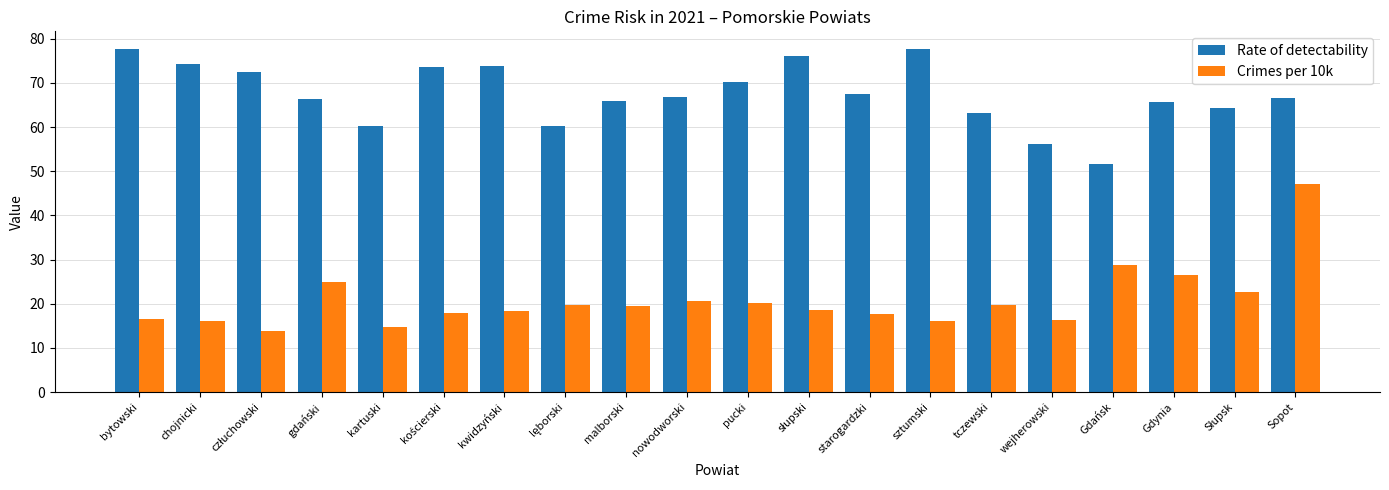

Which category has the lowest value in the Rate of detectability series?

Gdańsk